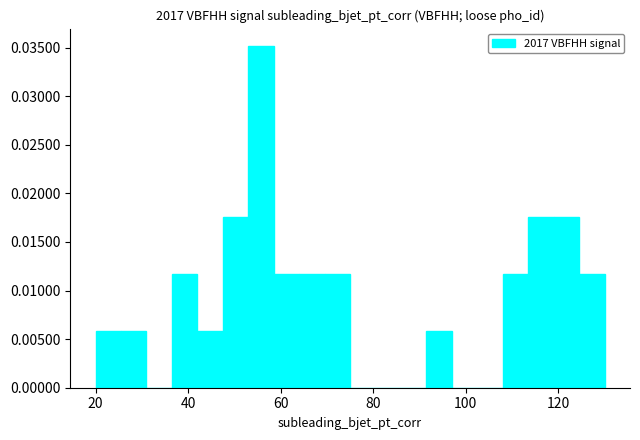

Around what value on the x-axis is the tallest bar? Give the approximate position of its centre, as read against the axis.

56